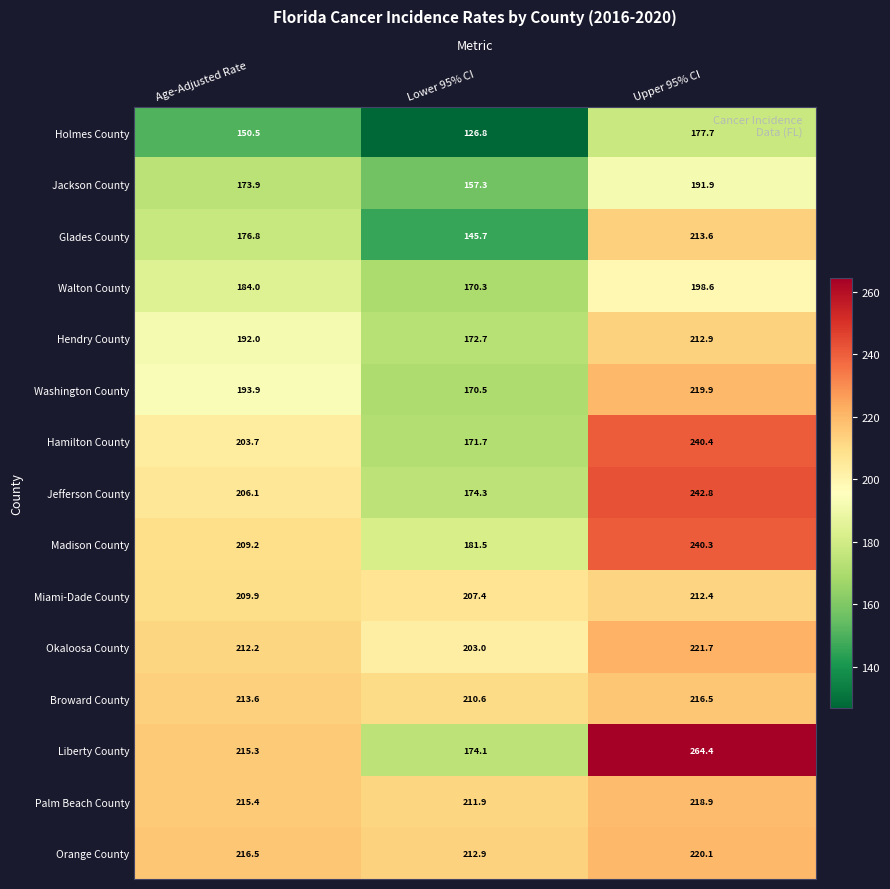

At which category is the sum across all series the highest?

Upper 95% CI